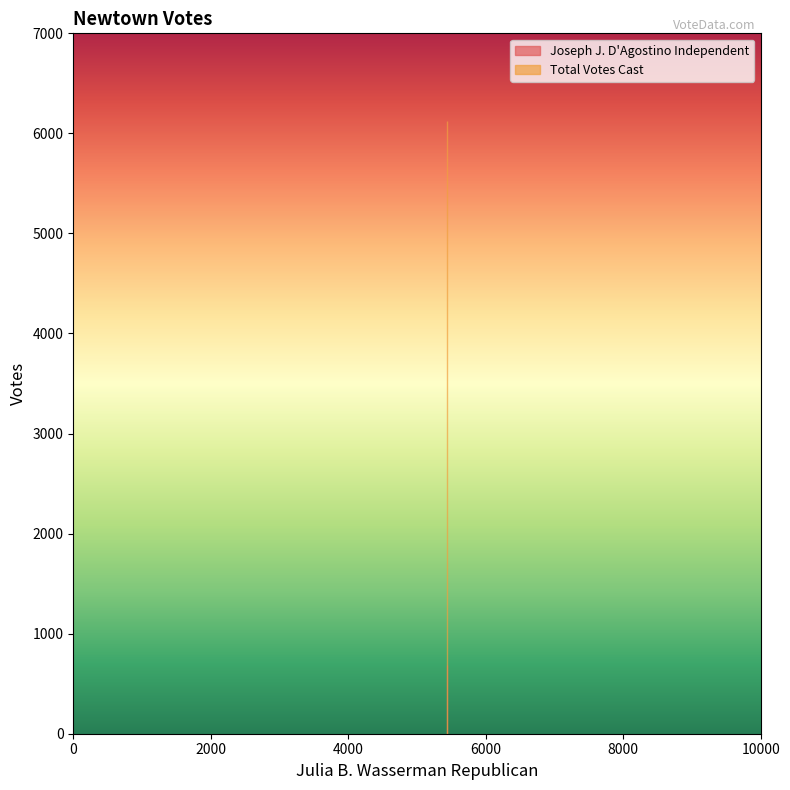

At which category does the chart reach its peak across all series?

5435